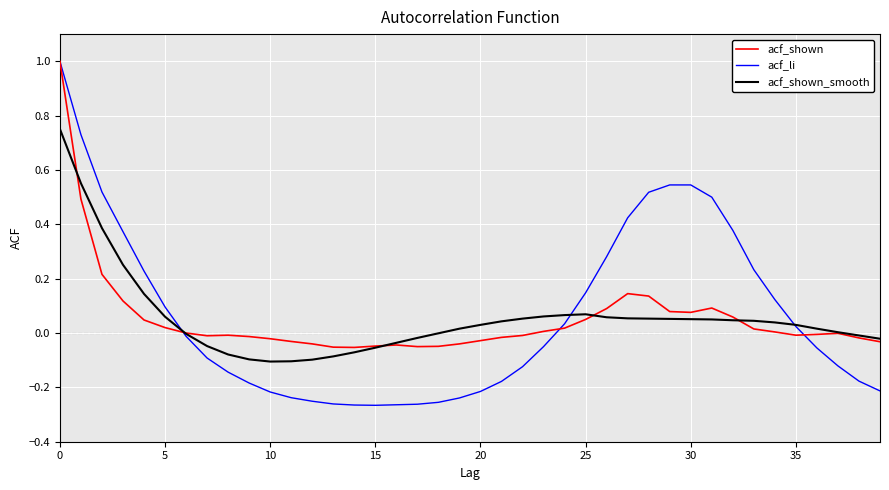

Which series has the largest range (max minus min)?

acf_li